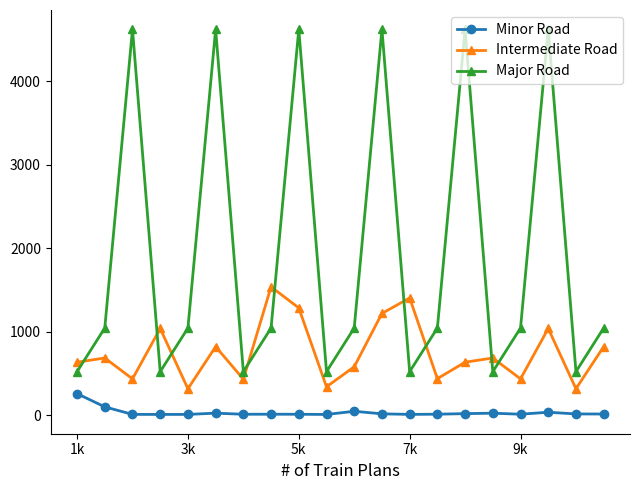

True or false: Intermediate Road and Minor Road intersect in this chart.

False